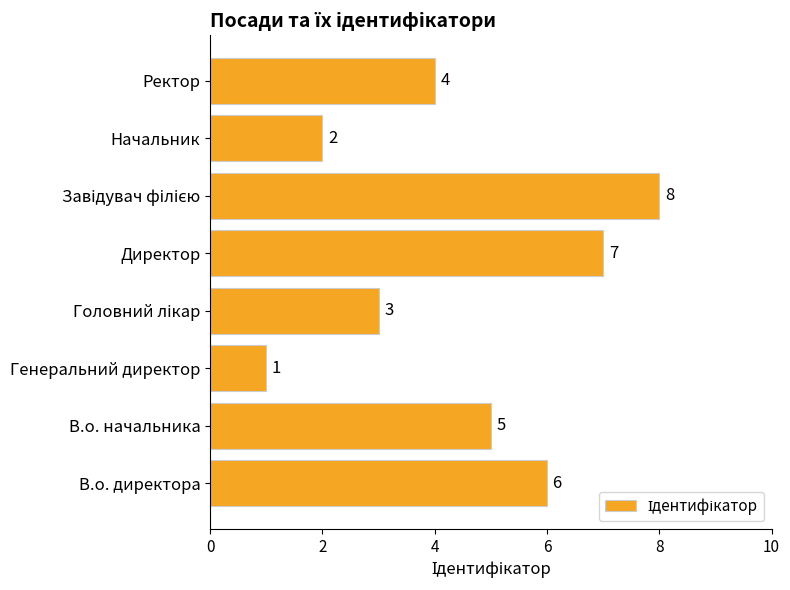

At which label is the value closest to 4?

Ректор